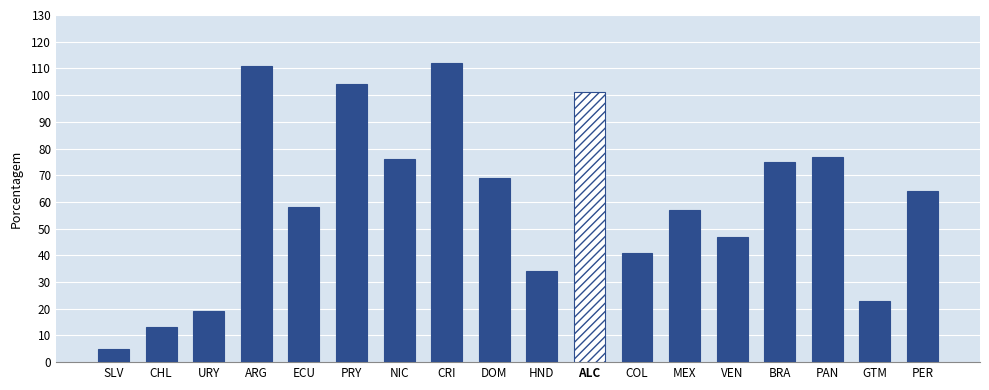

What value does the data have at SLV, to the nearest 5?

5